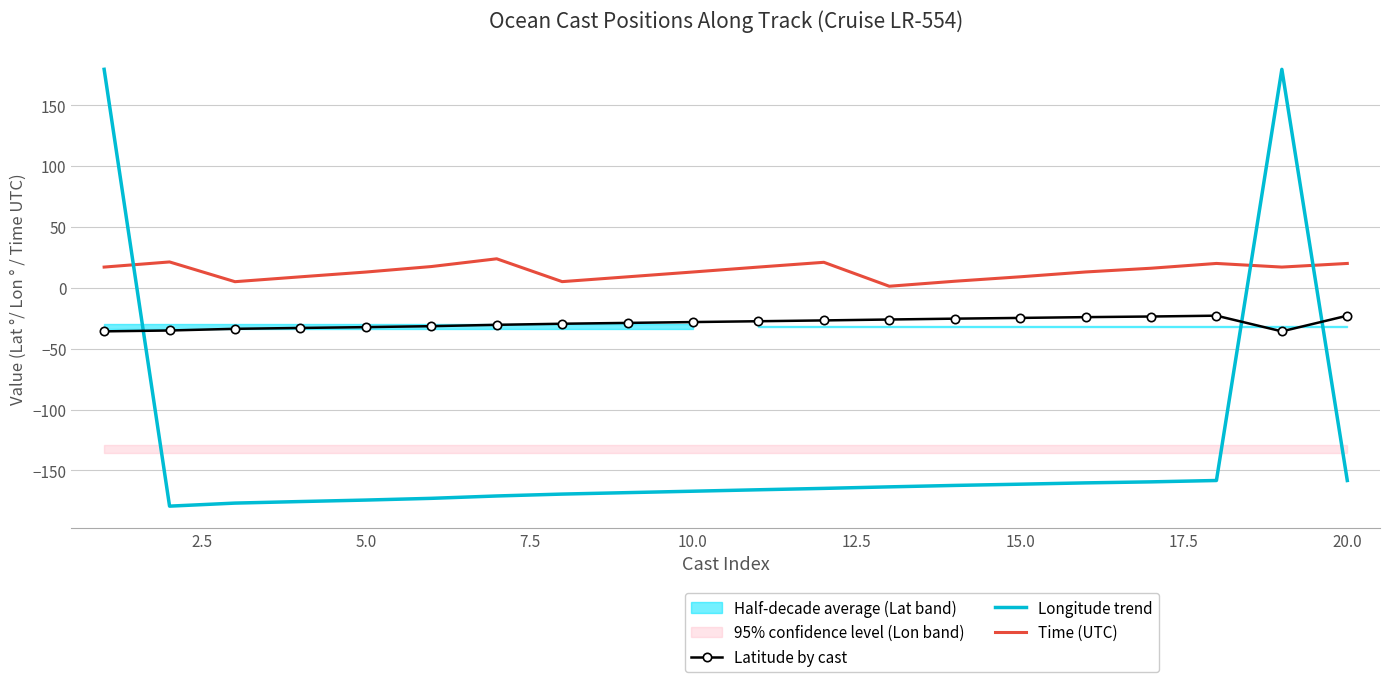

Which series has the largest total across all categories?

Time (UTC)